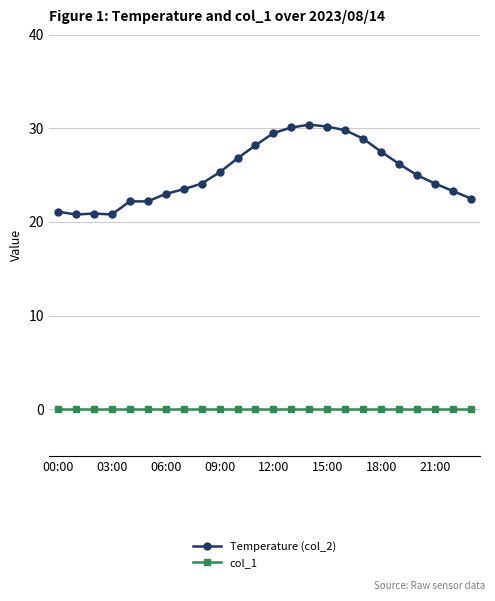

True or false: col_1 and Temperature (col_2) intersect in this chart.

False